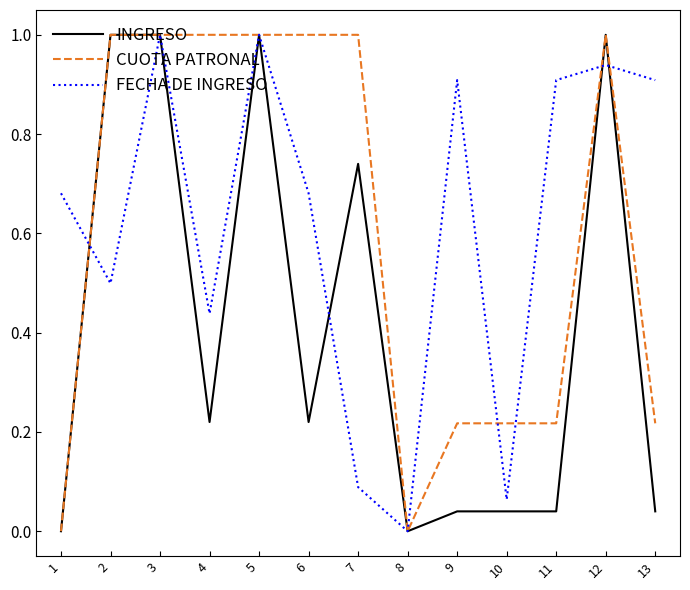

How many values in the FECHA DE INGRESO series exceed 0?

12